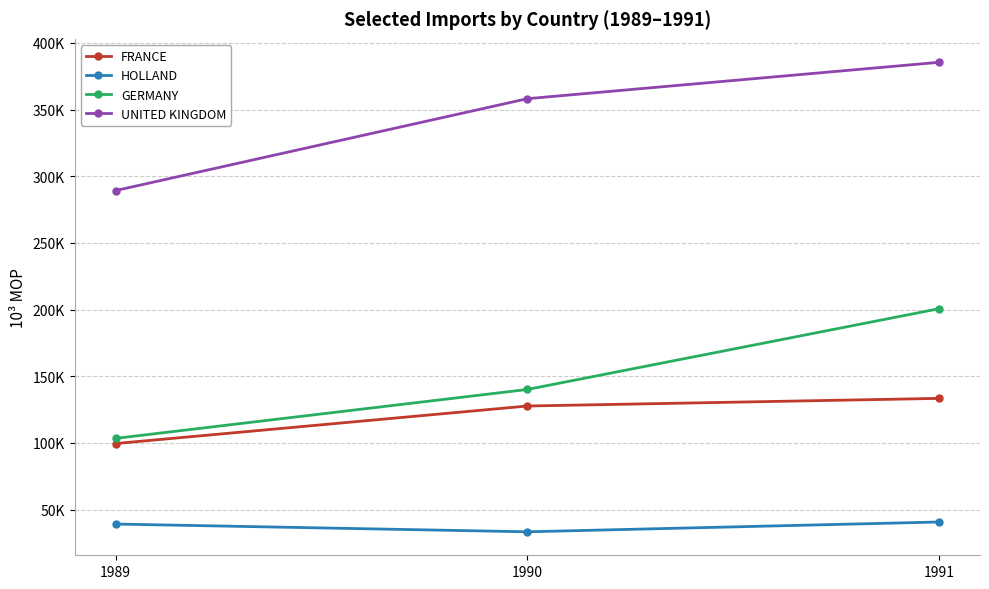

Does the chart display data point markers on the line(s)?

Yes